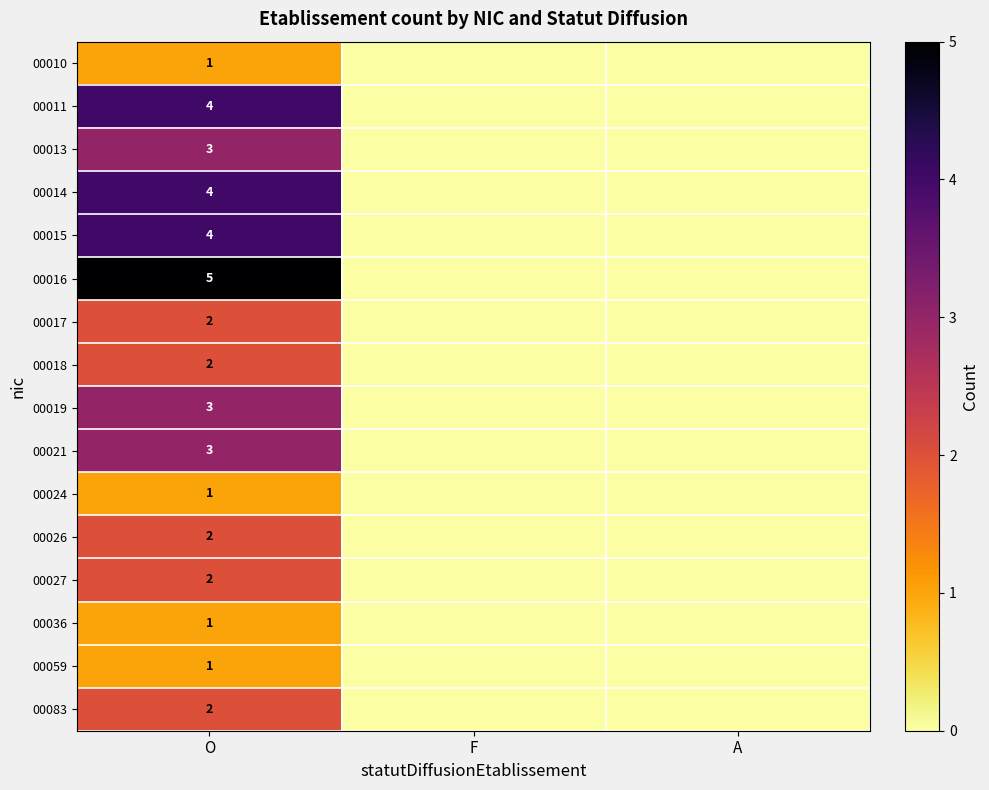

What is the difference between the highest and lowest values at O?

4